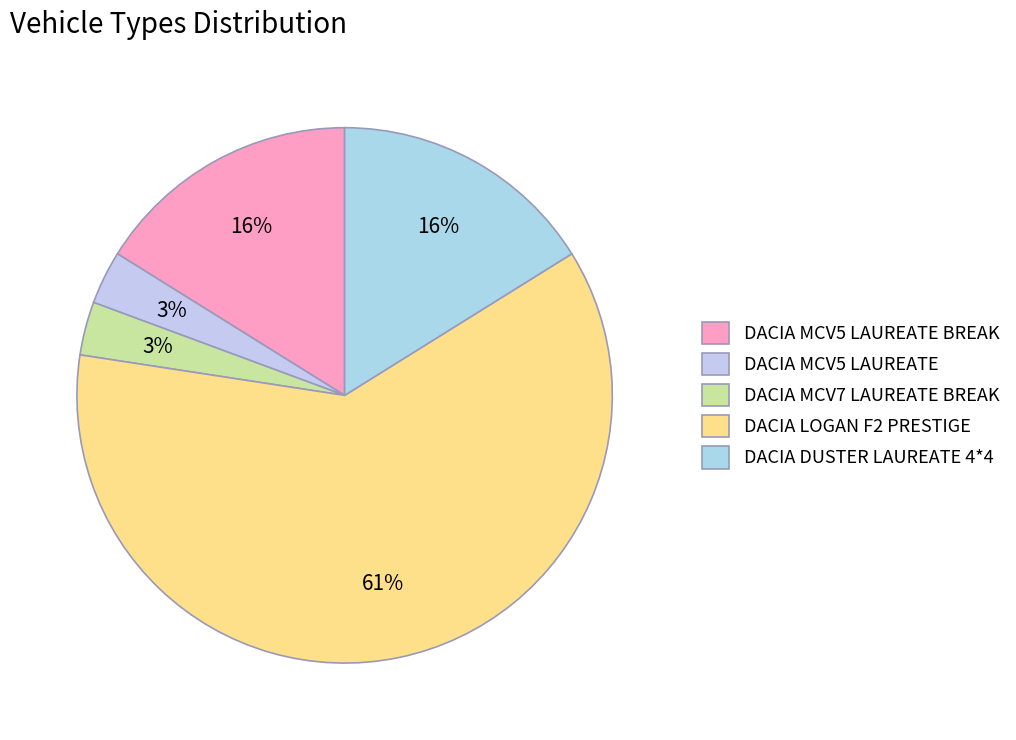

True or false: DACIA MCV5 LAUREATE accounts for 1% of the total.

False